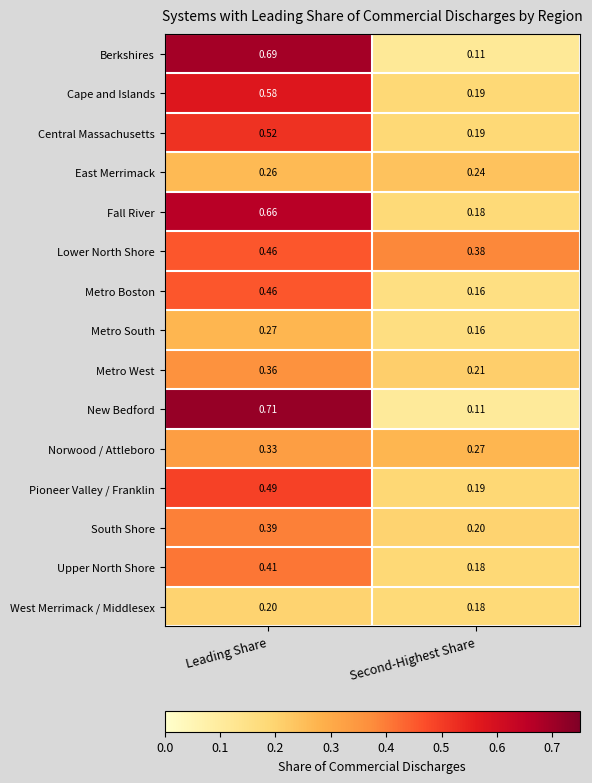

Between Leading Share and Second-Highest Share, which series saw the biggest shift?

New Bedford